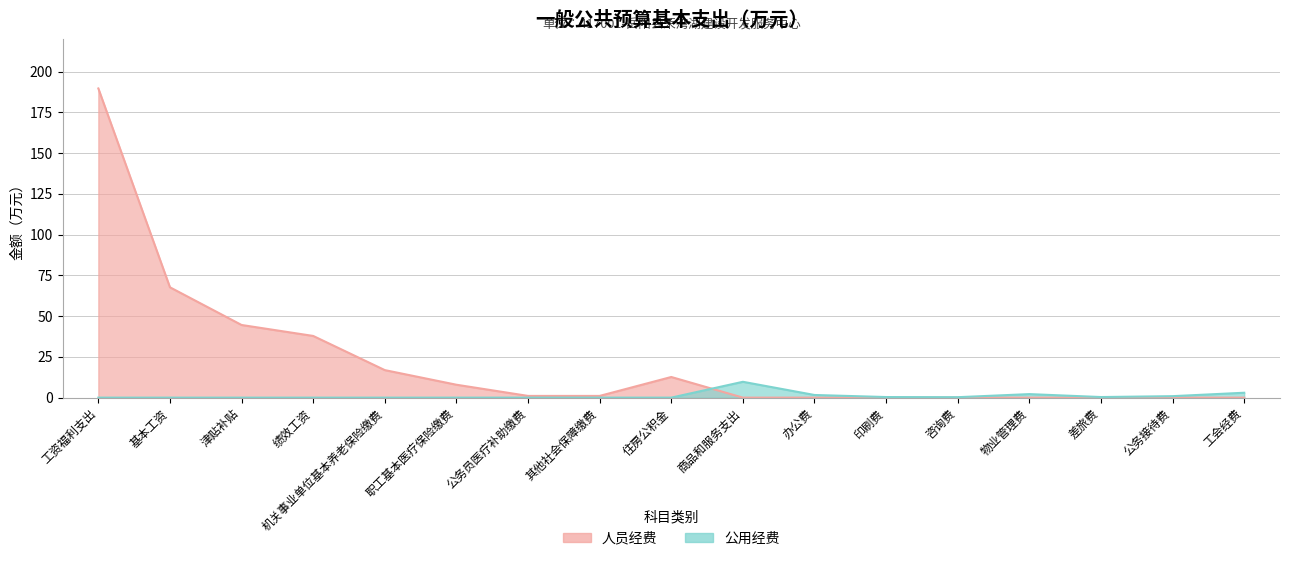

Reading left to right, transcribe all the data shown in this chart.

人员经费: 189.7	67.7	44.6	37.9	16.9	7.9	1.1	1.1	12.7	0.0	0.0	0.0	0.0	0.0	0.0	0.0	0.0
公用经费: 0.0	0.0	0.0	0.0	0.0	0.0	0.0	0.0	0.0	9.7	1.6	0.4	0.3	2.2	0.4	0.9	3.0